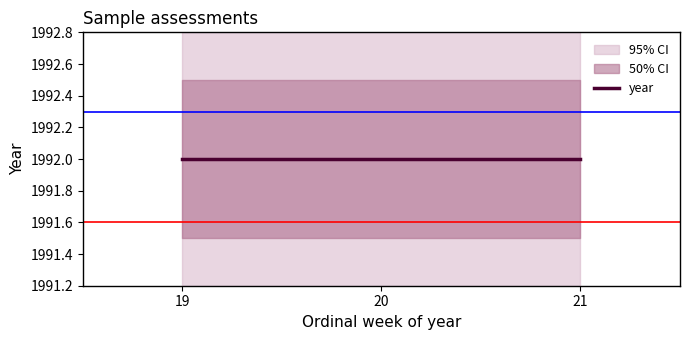

Which label corresponds to the largest value in the chart?

19